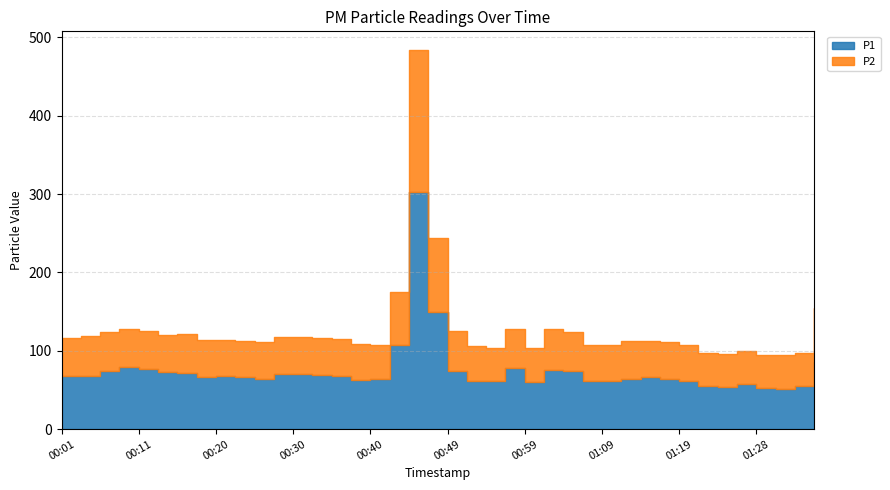

Rank the series by their maximum value, from highest to lowest.

P1, P2